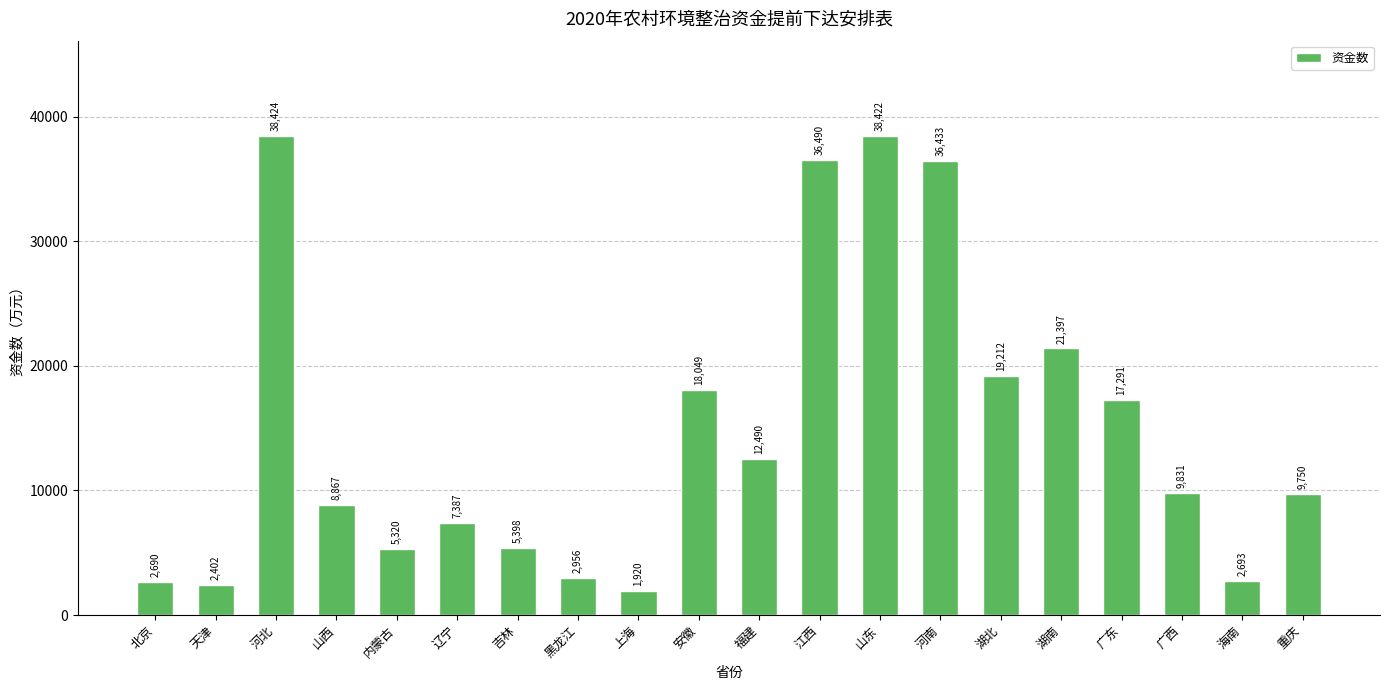

True or false: the data shows 4137 at 海南.

False